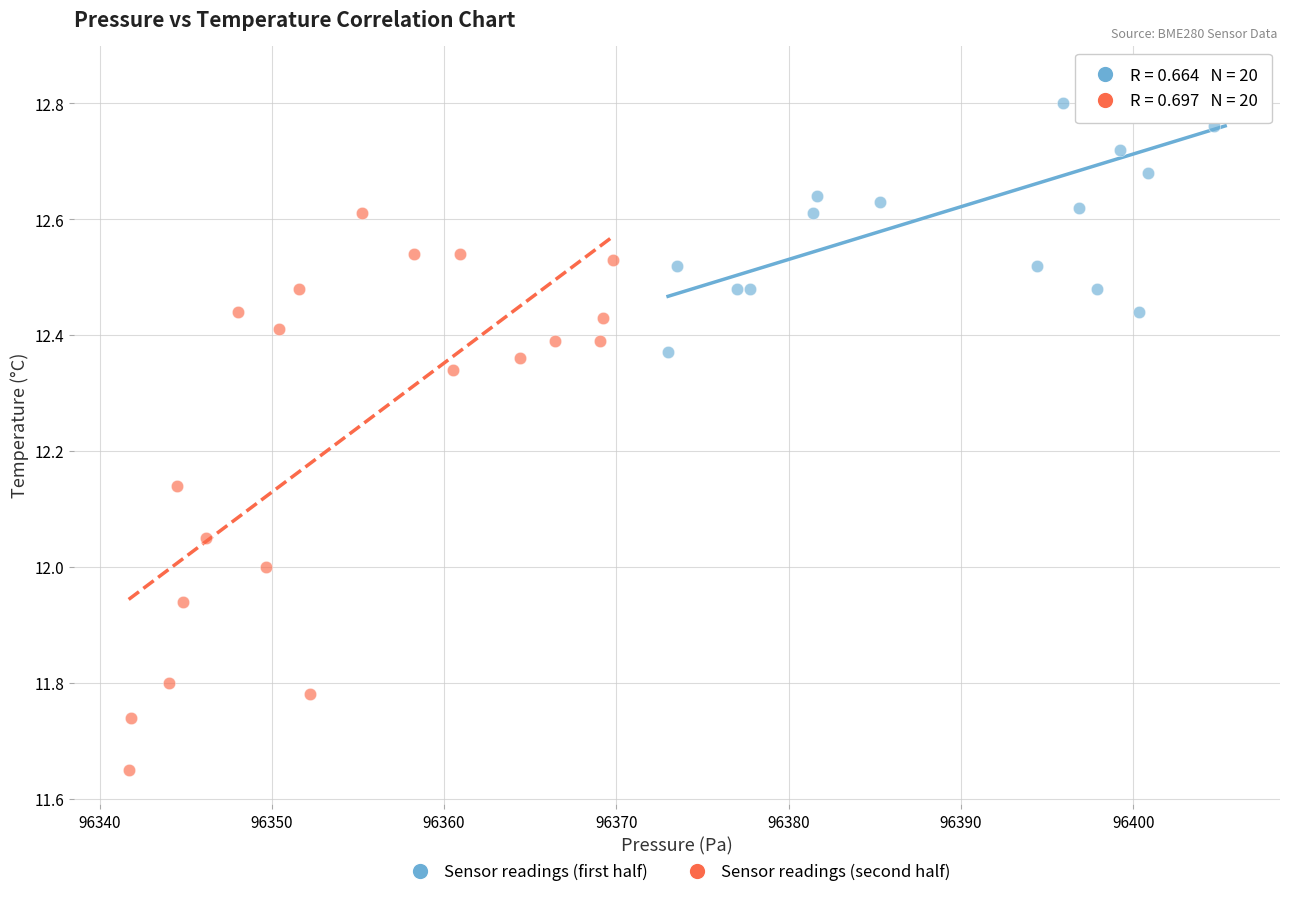

Which series contains the highest Y value?

Sensor readings (first half)